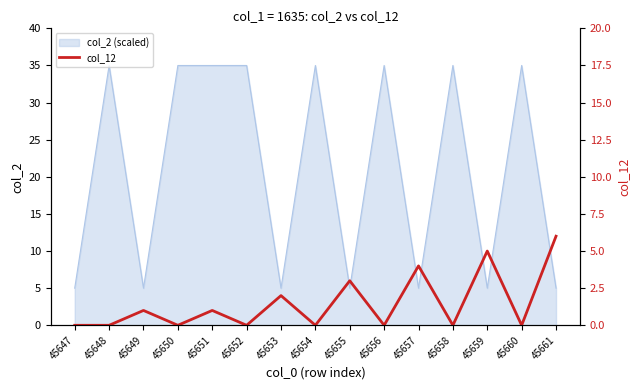

How many points are lower than both their immediate neighbors (excluding endpoints)?

6